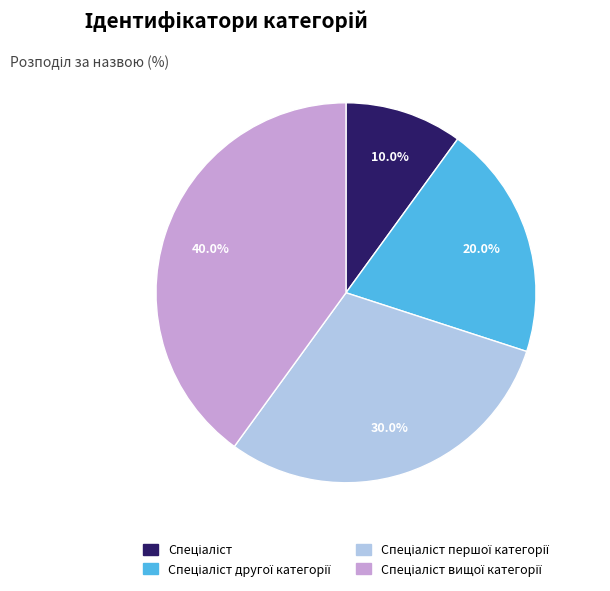

Is there any slice that represents more than half of the pie?

No